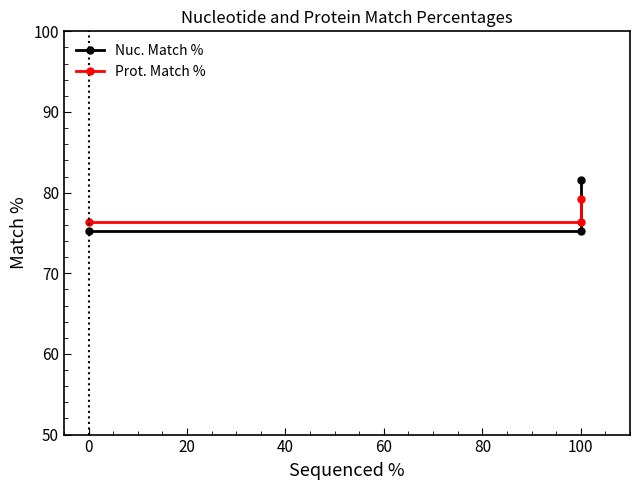

The value of Nuc. Match % at 20 is 75.2. True or false?

True